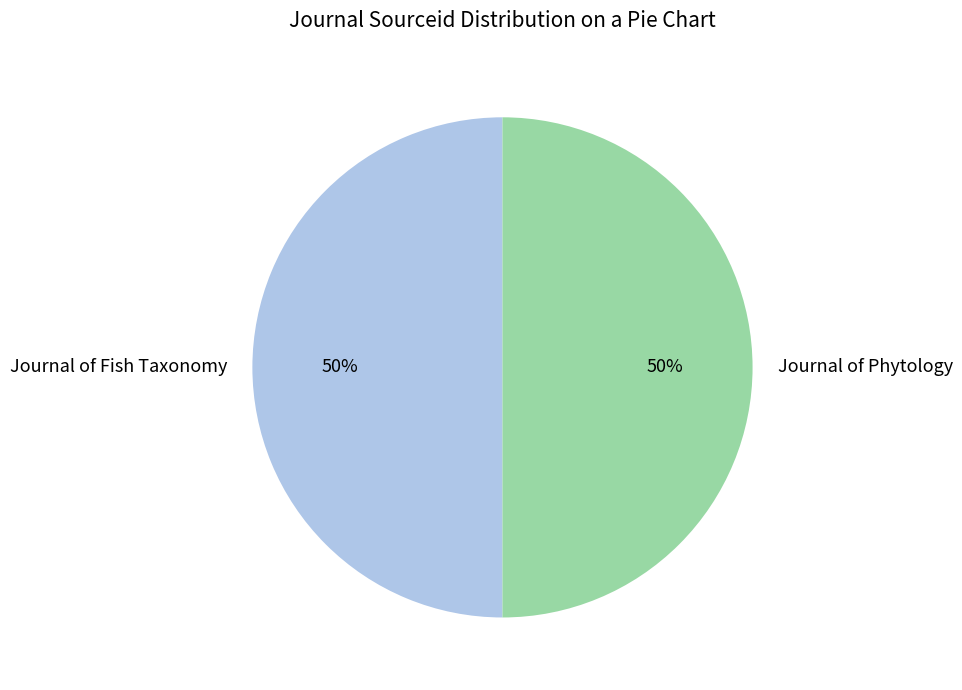

The Journal of Fish Taxonomy slice represents 38% of the pie. True or false?

False